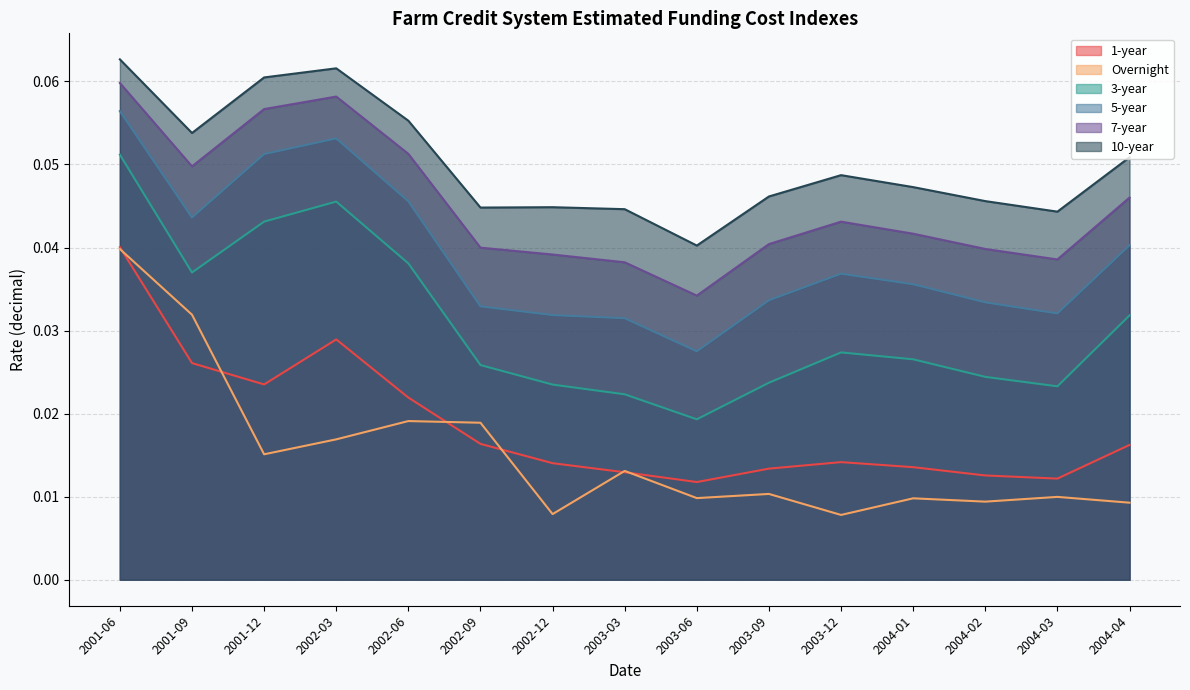

Count the 10-year values in the range 0 to 1.

15